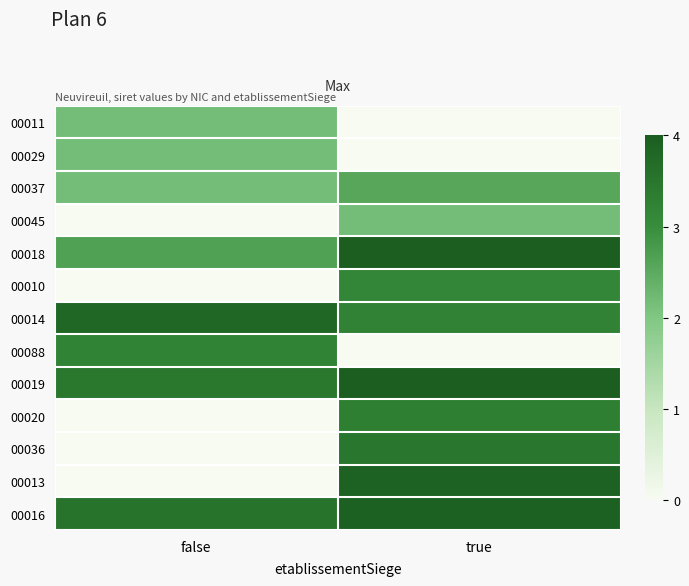

Reading right to left, extract all data points from this chart.

00011: true=0.0	false=2.2
00029: true=0.0	false=2.2
00037: true=2.6	false=2.2
00045: true=2.2	false=0.0
00018: true=4.0	false=2.7
00010: true=3.2	false=0.0
00014: true=3.2	false=3.8
00088: true=0.0	false=3.2
00019: true=4.0	false=3.5
00020: true=3.3	false=0.0
00036: true=3.5	false=0.0
00013: true=3.9	false=0.0
00016: true=3.9	false=3.5